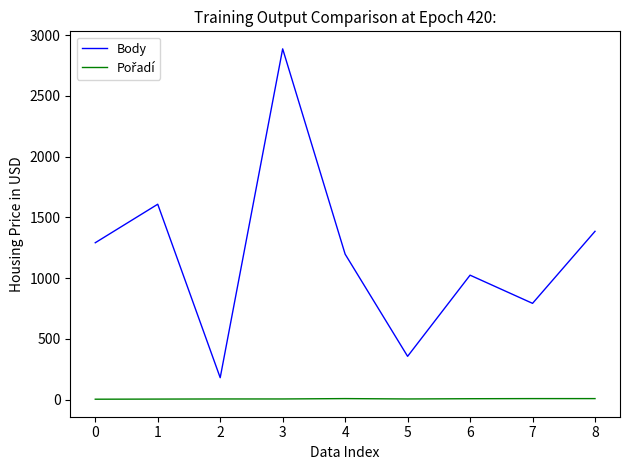

At which category is the sum across all series the highest?

3